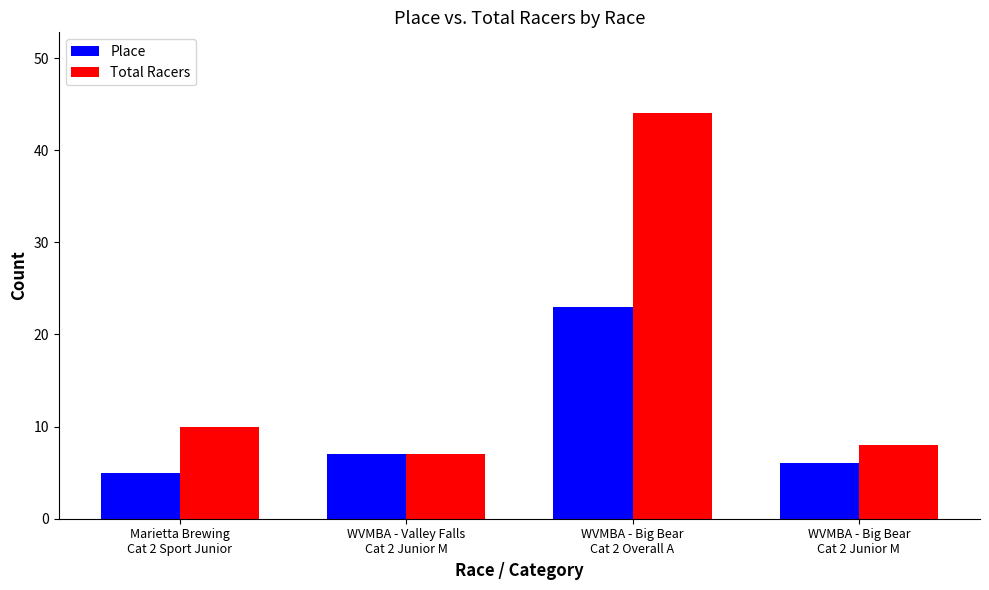

How many groups of bars are there?

4